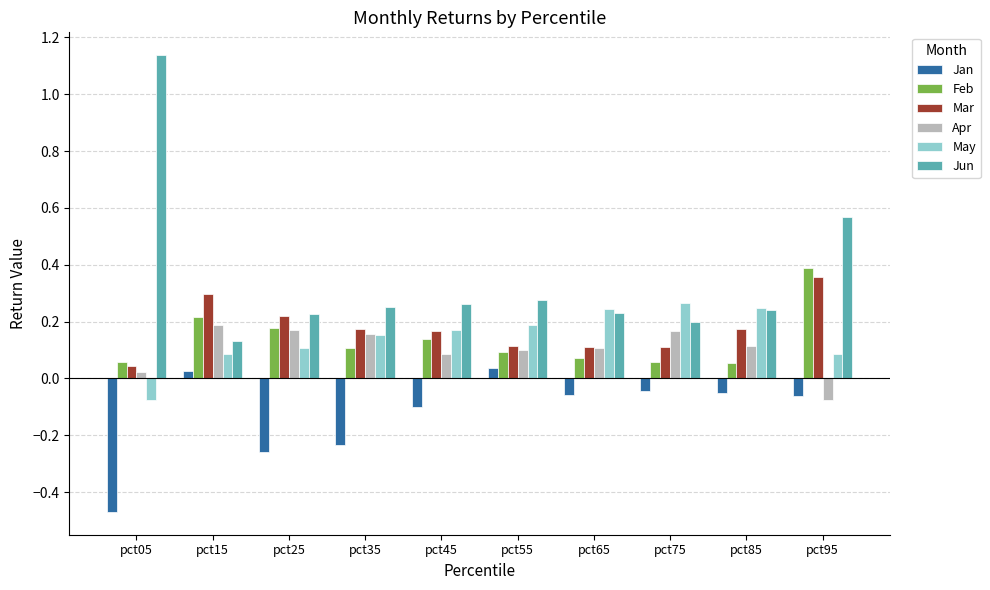

Rank the series by their maximum value, from highest to lowest.

Jun, Feb, Mar, May, Apr, Jan